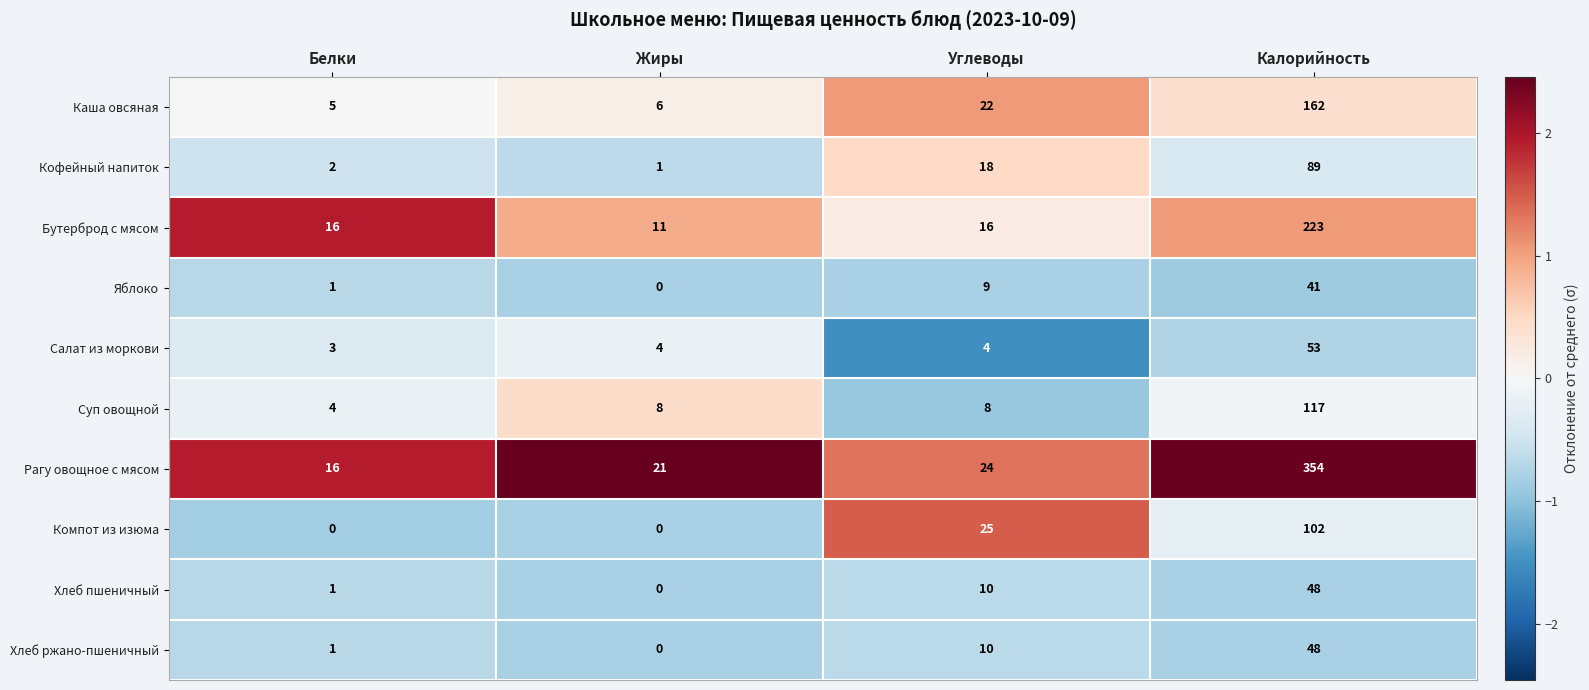

At which label does Рагу овощное с мясом reach its minimum?

Белки